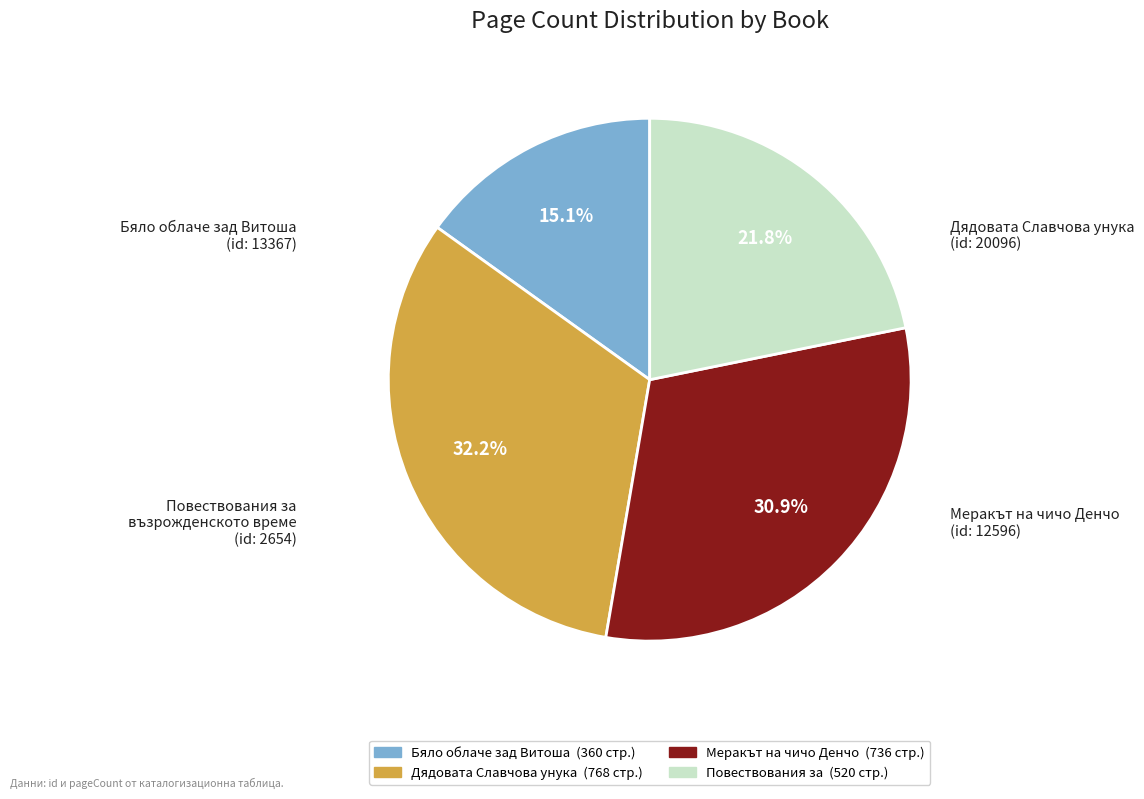

Is there a majority slice in this chart?

No